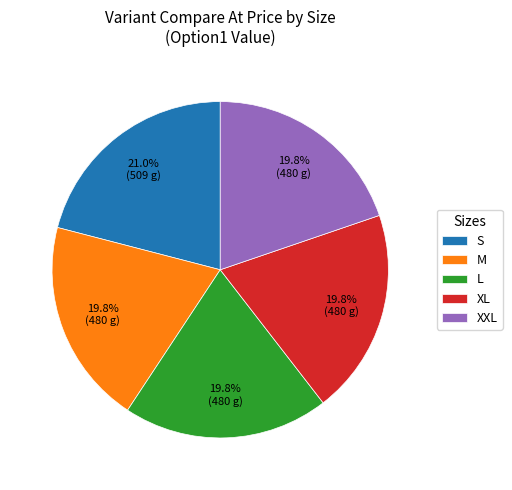

Does M account for over 50% of the chart?

No